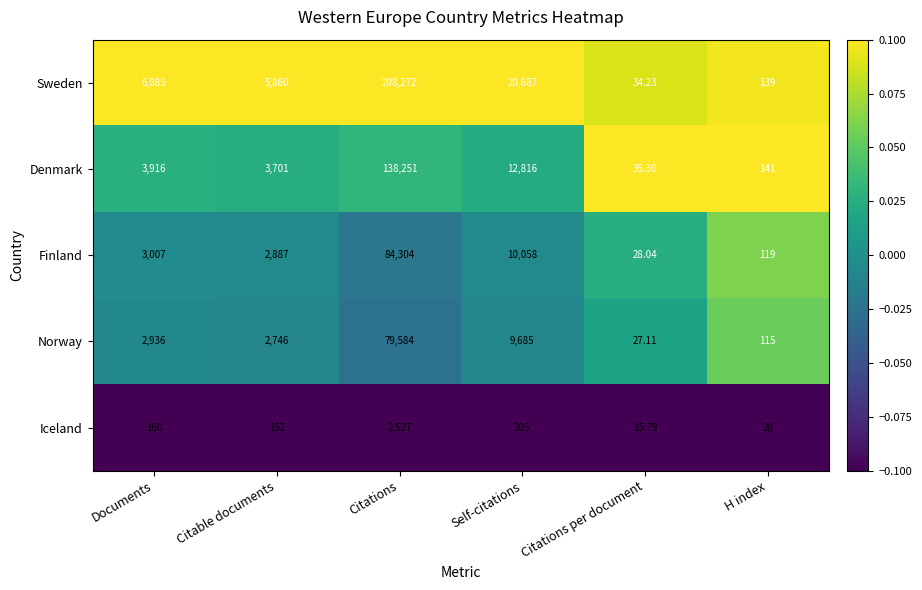

Which series has the largest range (max minus min)?

Sweden